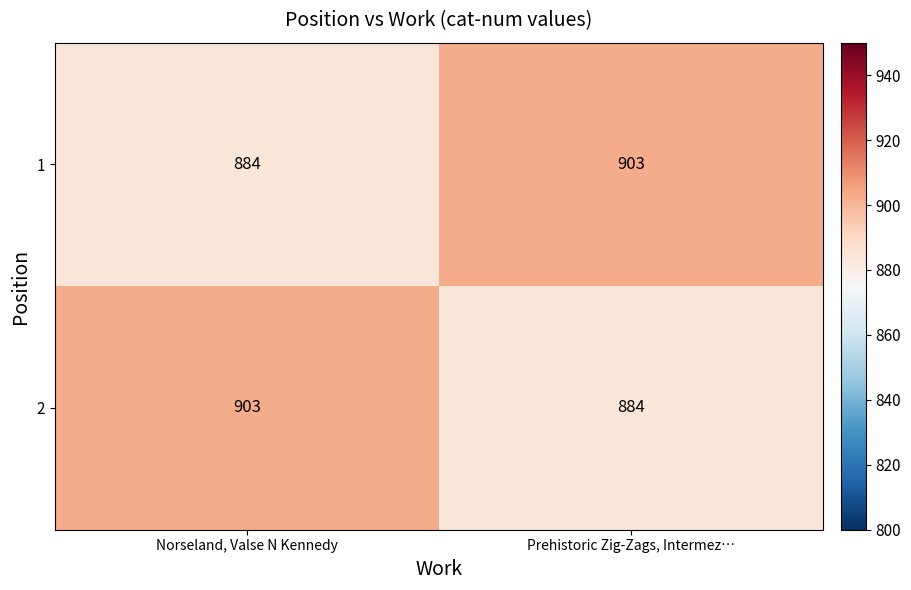

True or false: 1 has a value of 903 at Prehistoric Zig-Zags, Intermez….

True